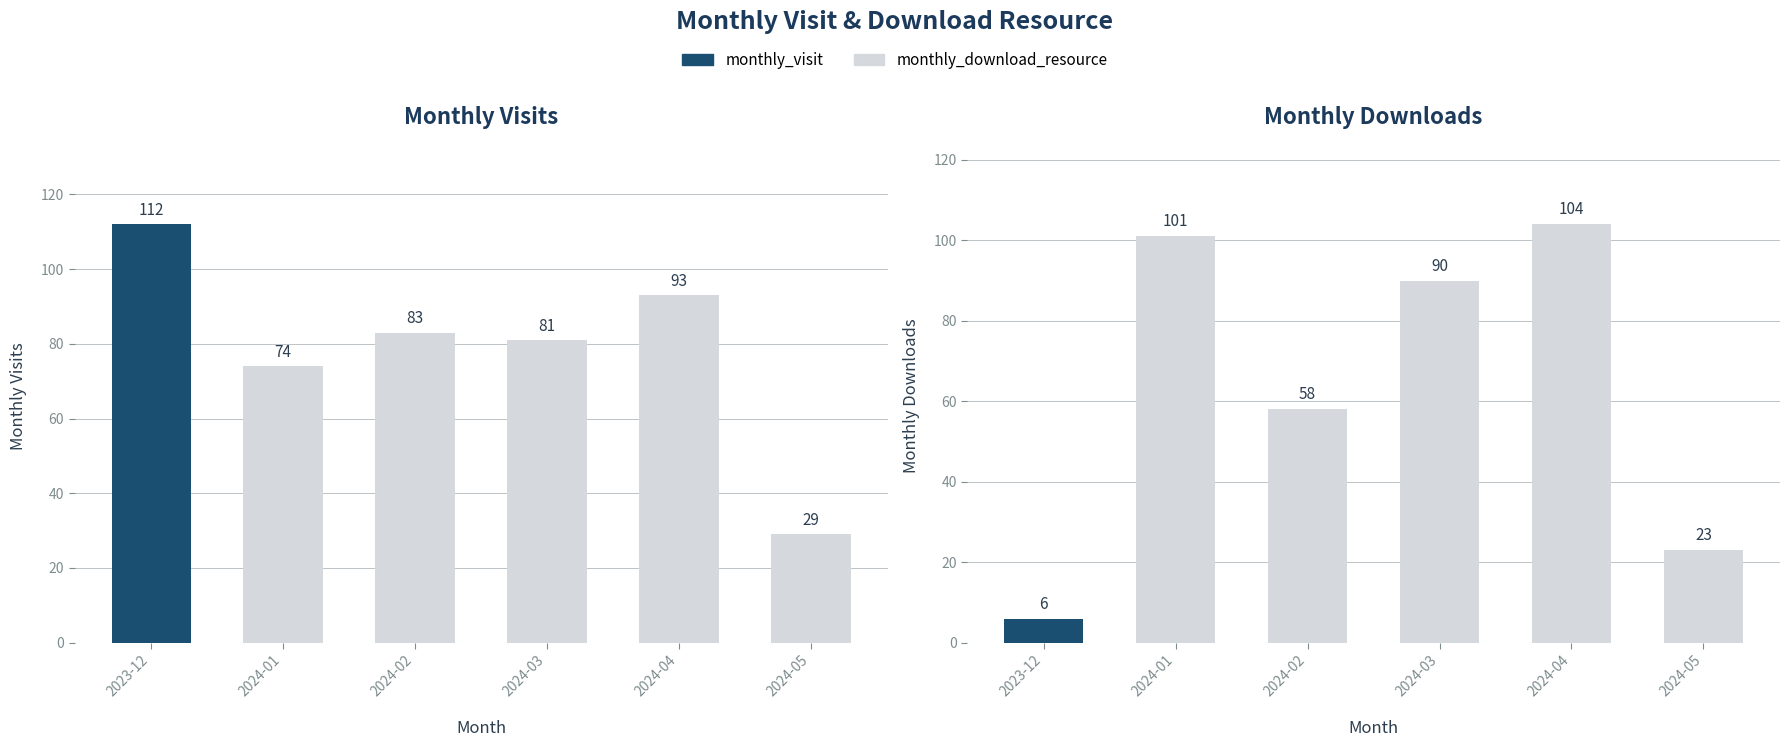

What is the difference between the monthly_visit values at 2024-05 and 2024-02?

54